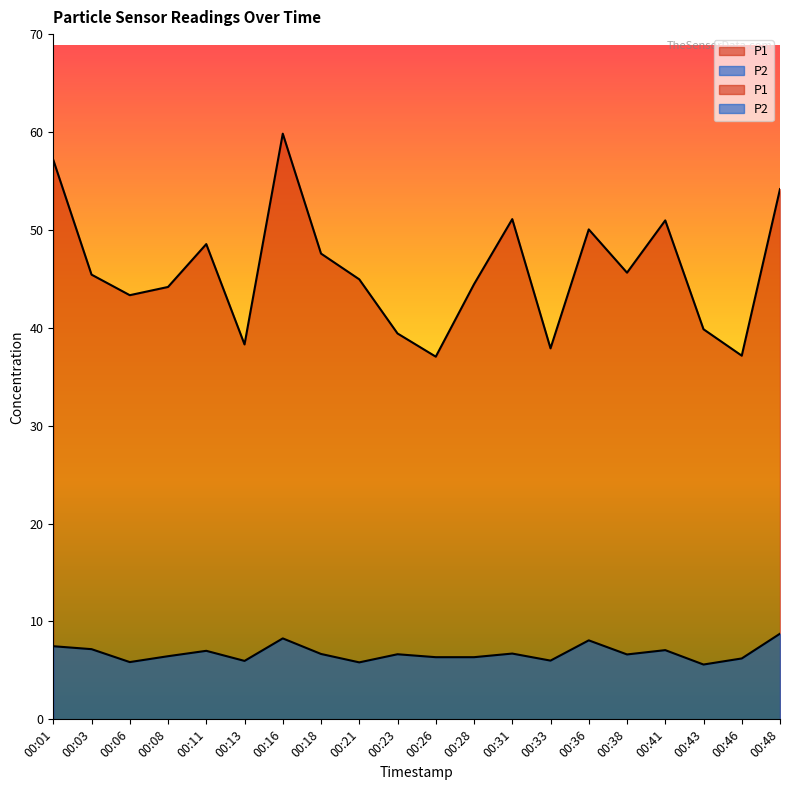

Reading left to right, extract all data points from this chart.

P1: 57.1	45.4	43.3	44.2	48.5	38.3	59.8	47.6	45.0	39.4	37.0	44.5	51.1	37.9	50.0	45.6	51.0	39.9	37.1	54.2
P2: 7.5	7.2	5.8	6.5	7.0	6.0	8.3	6.7	5.8	6.7	6.3	6.3	6.7	6.0	8.1	6.6	7.1	5.6	6.2	8.8